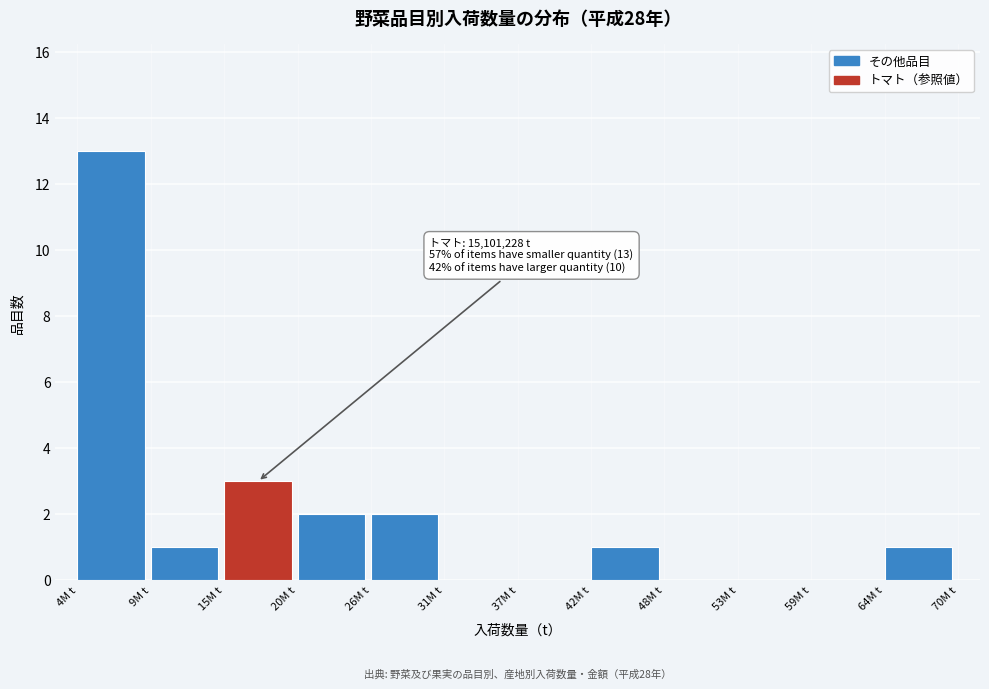

Reading left to right, list all the values displayed in this chart.

4M t=13	9M t=1	15M t=3	20M t=2	26M t=2	31M t=0	37M t=0	42M t=1	48M t=0	53M t=0	59M t=0	64M t=1